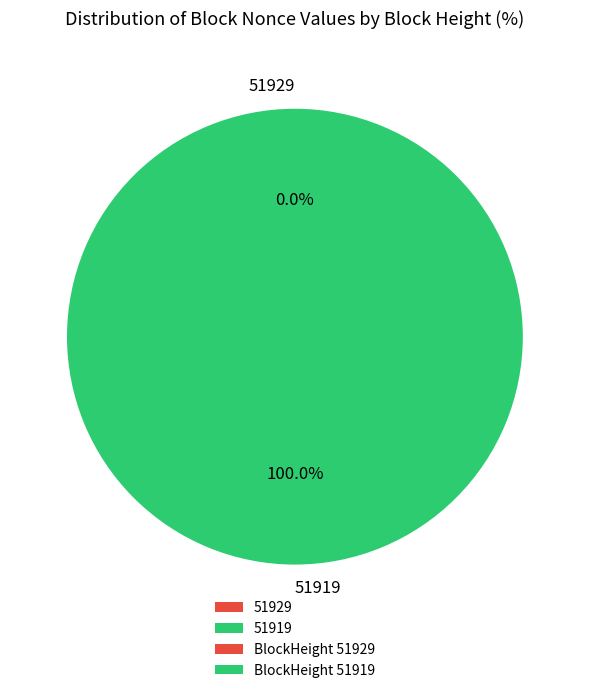

To the nearest percent, what percentage of the pie is 51919?

100%